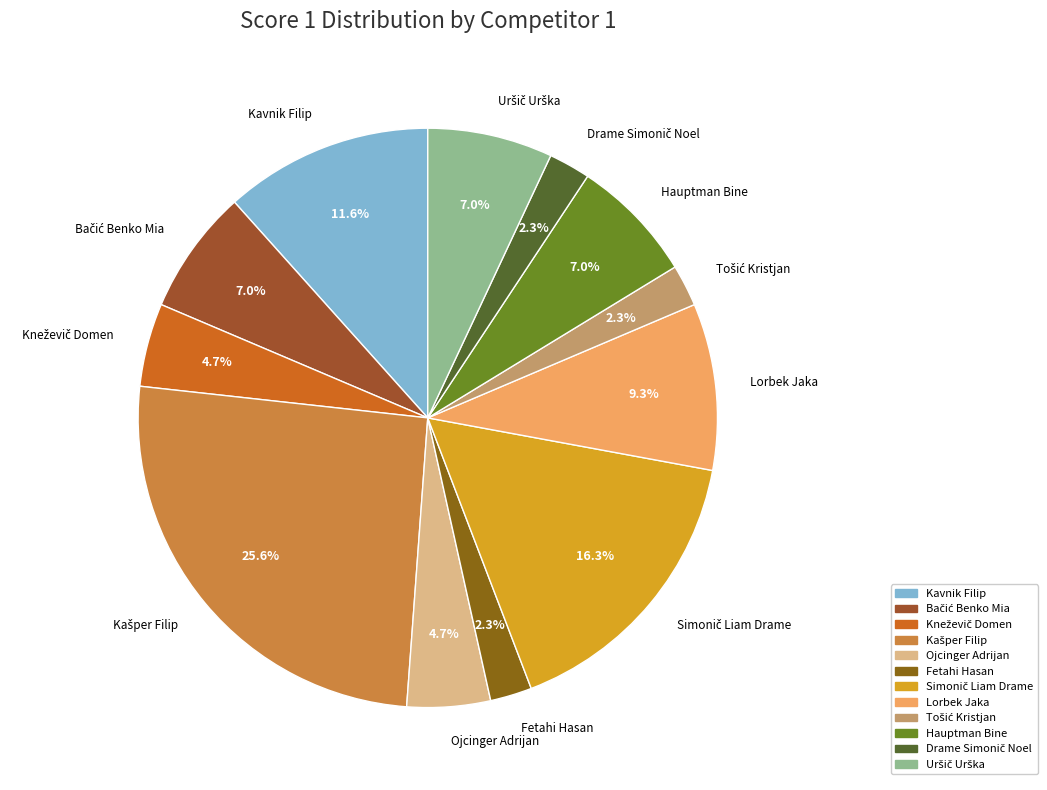

True or false: Lorbek Jaka accounts for 9% of the total.

True